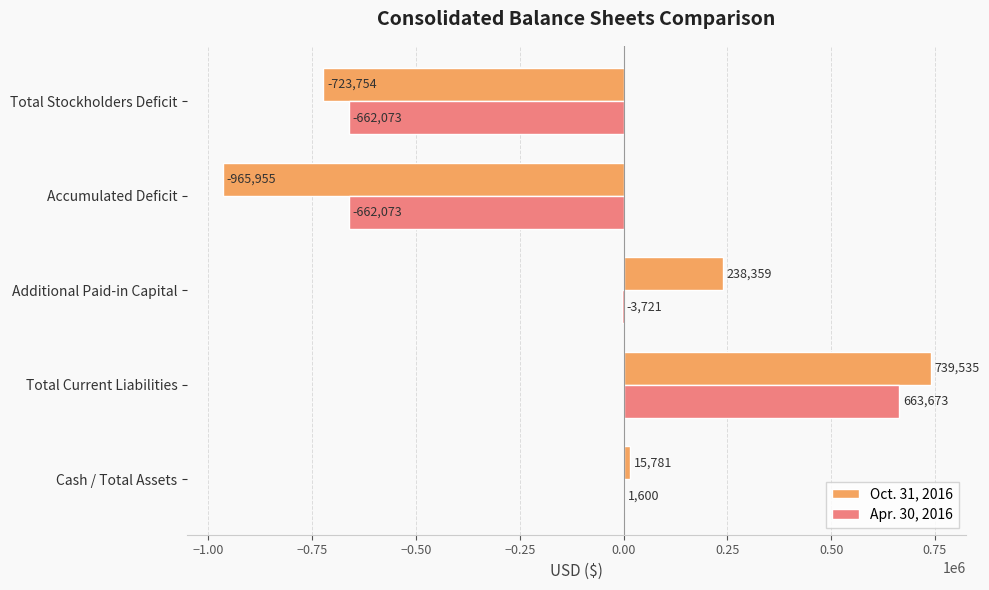

What is the greatest value displayed?

739535